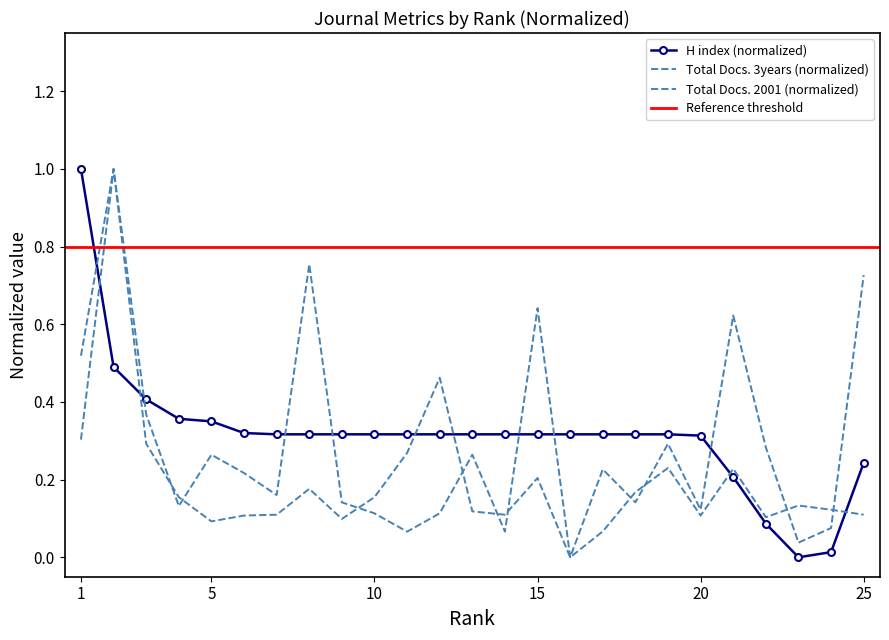

How many intersections are there between Total Docs. (3years) and Total Docs. (2001)?

10